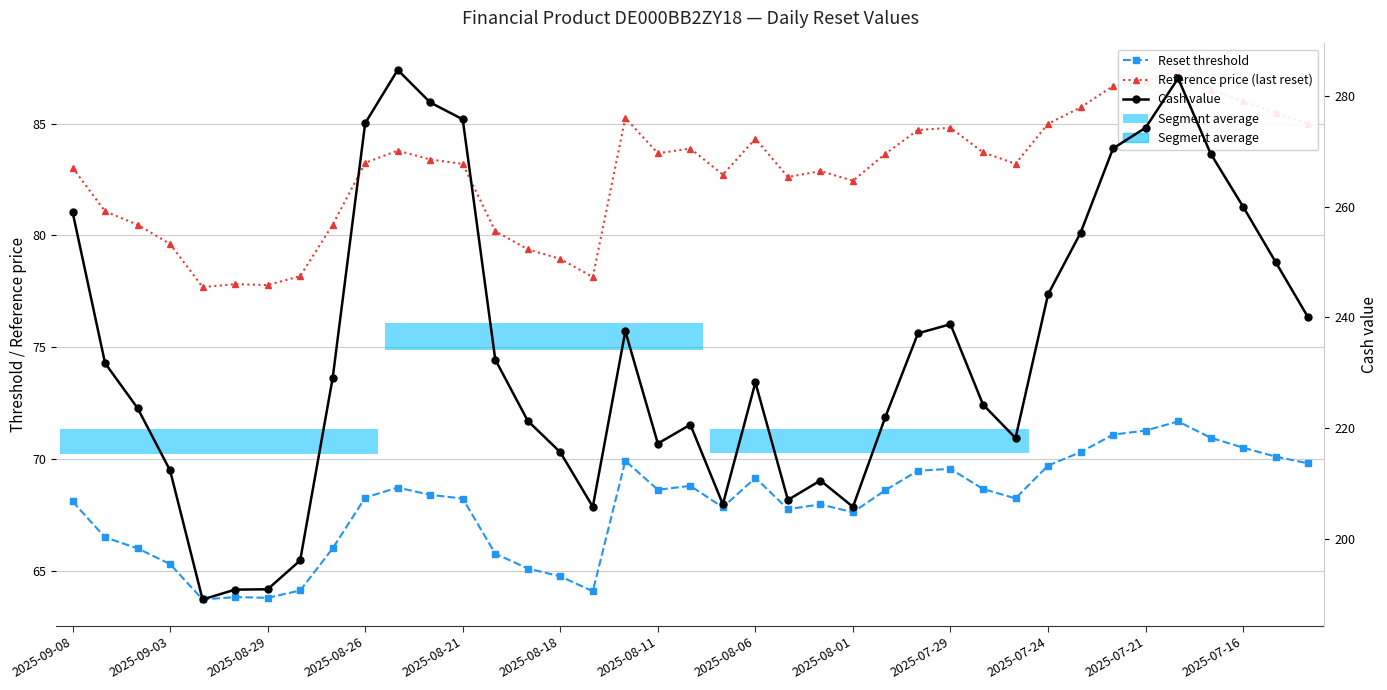

What is the sum of the Reset threshold values at 28 and 18?

137.3